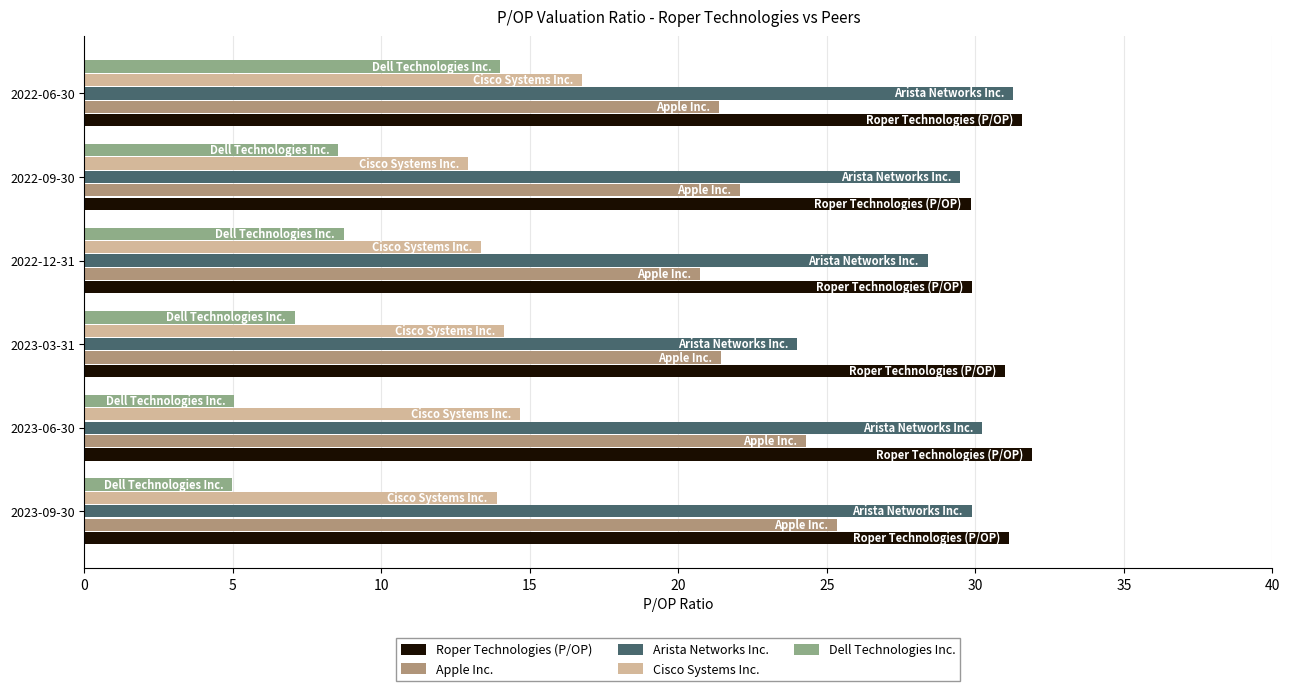

At which category is the sum across all series the highest?

2022-06-30